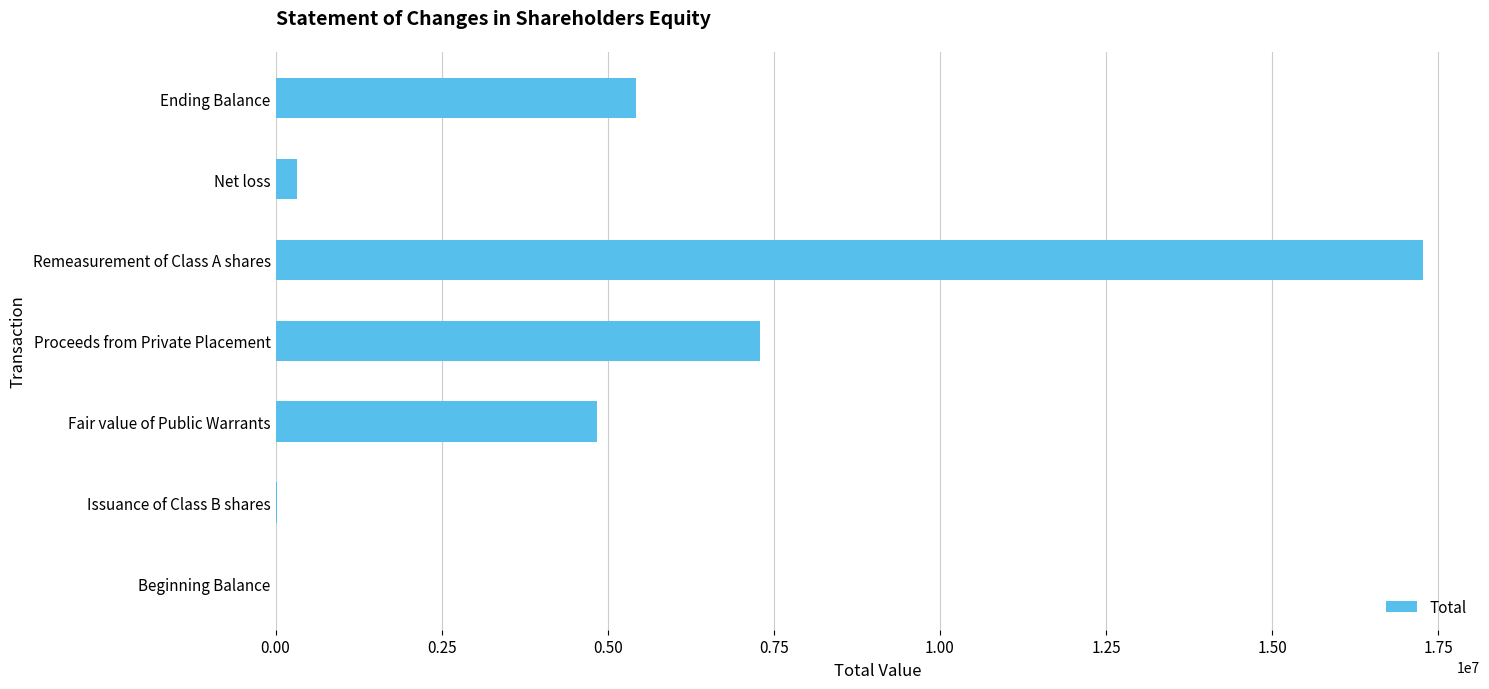

Which category has the highest value across all series?

Remeasurement of Class A shares